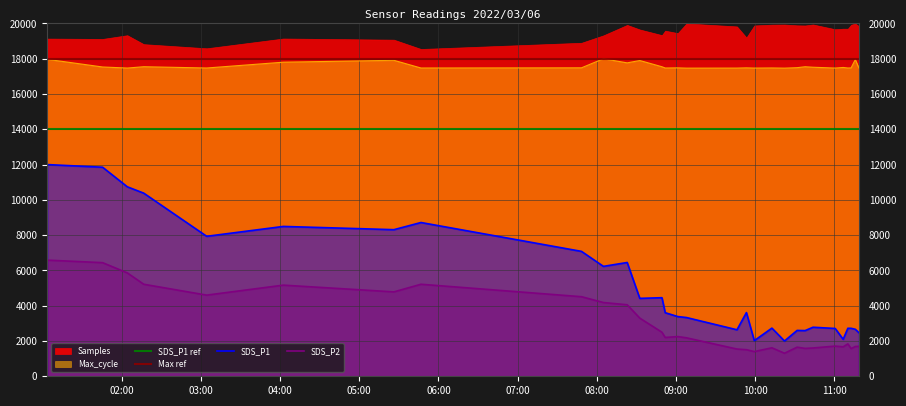

What is the difference between the SDS_P2 values at 2022/03/06 11:12:39 and 2022/03/06 10:12:40?

44.0